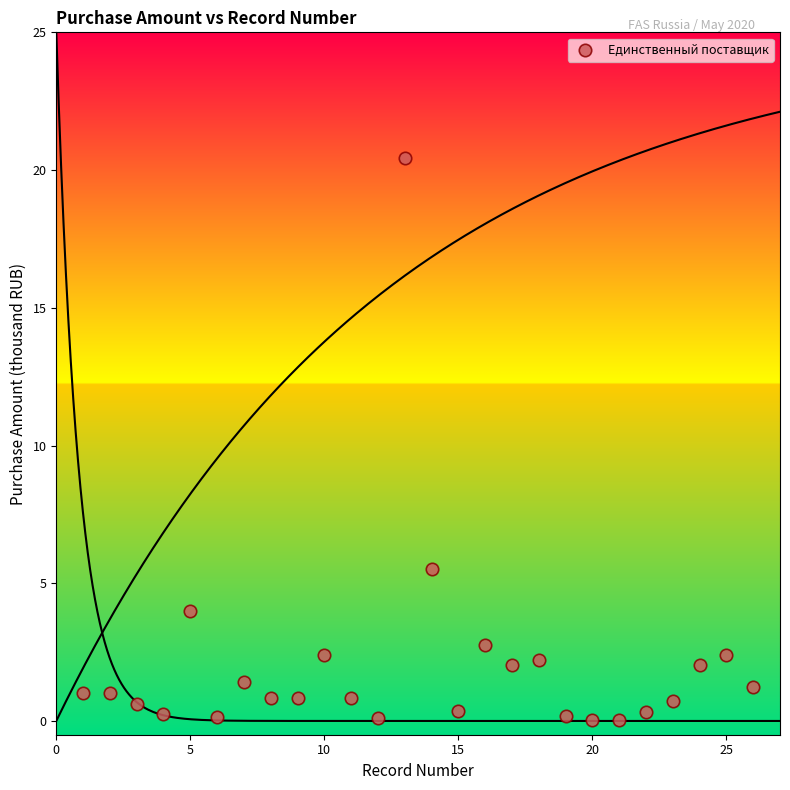

What Y value in the scatter plot is closest to 10?

5.5